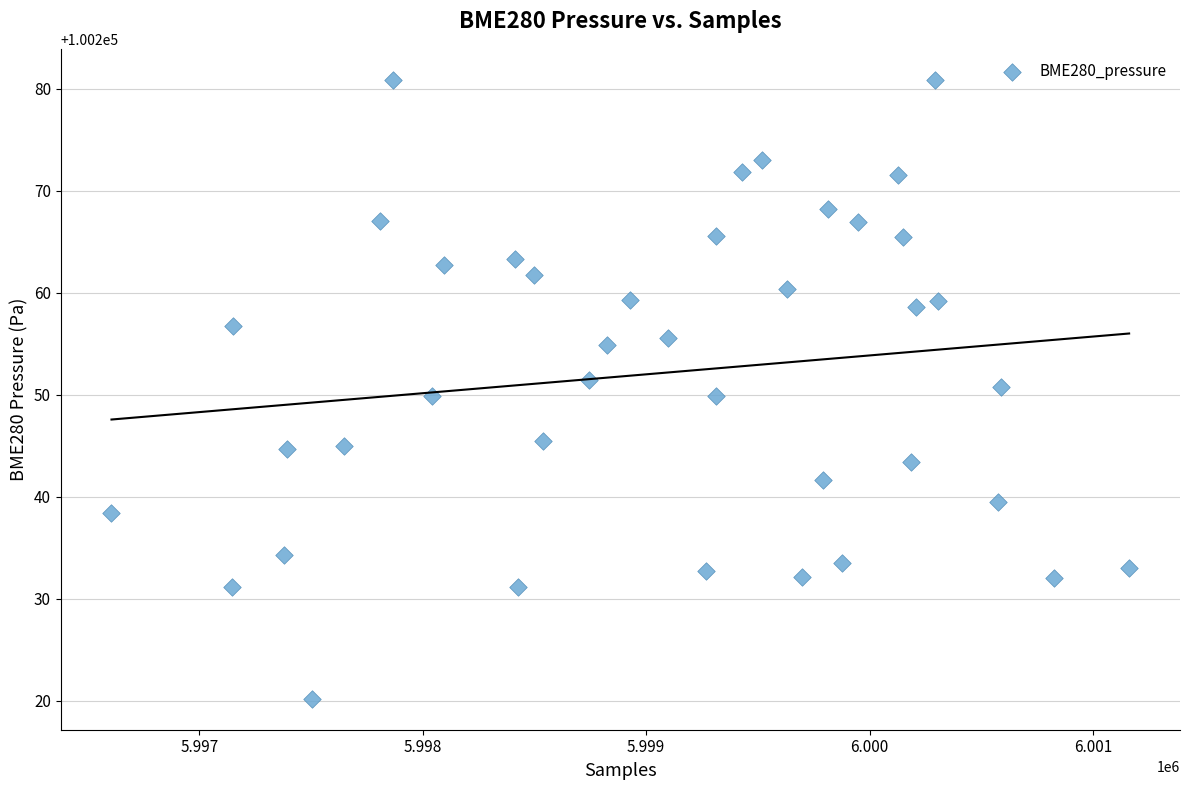

What is the range of Y values (max minus min)?

60.7